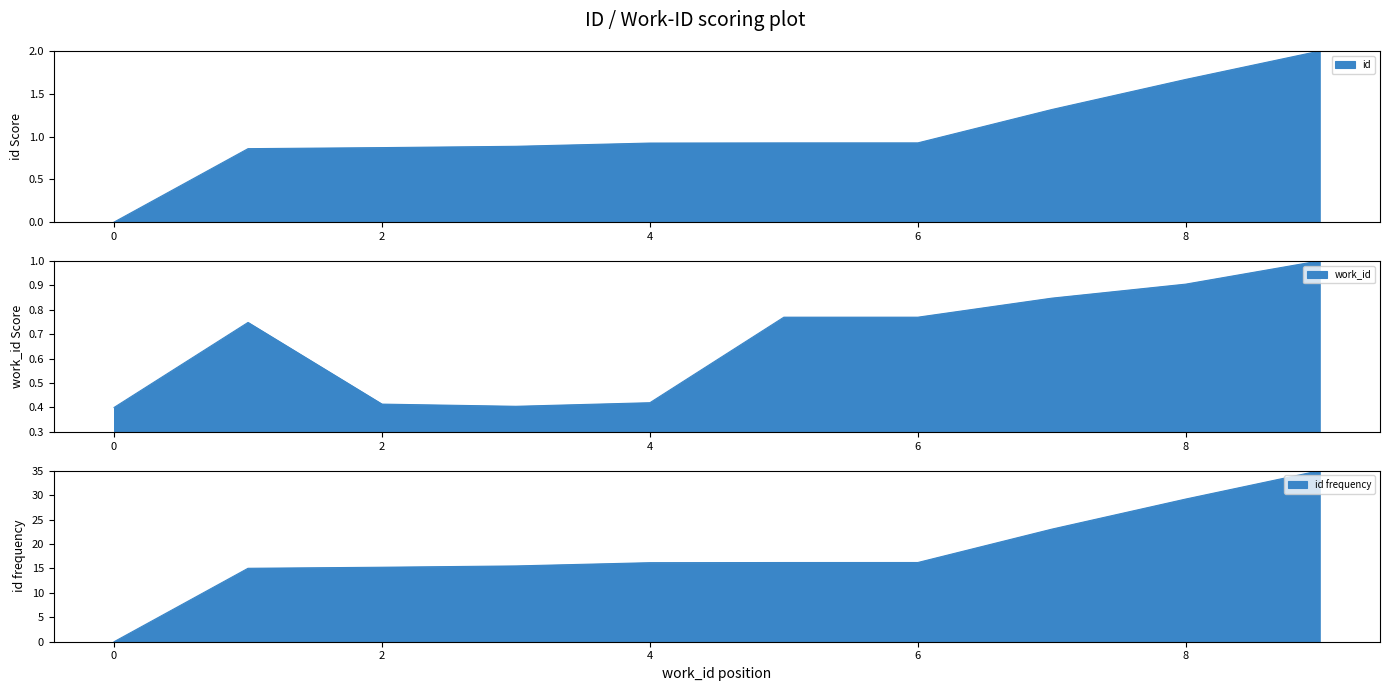

How many values are above zero?

9